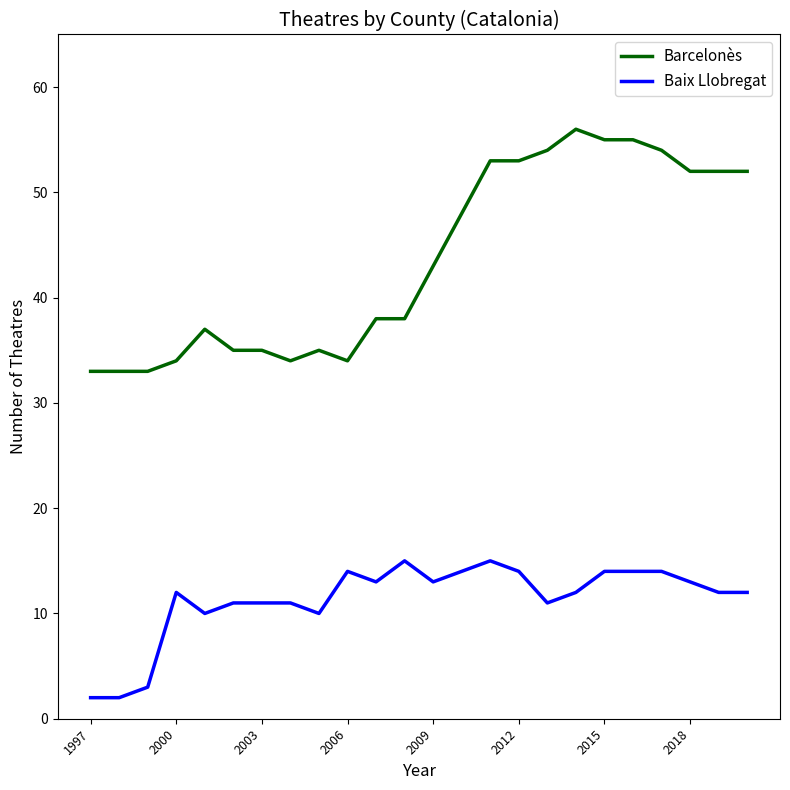

Rank the series by their average value, from highest to lowest.

Barcelonès, Baix Llobregat